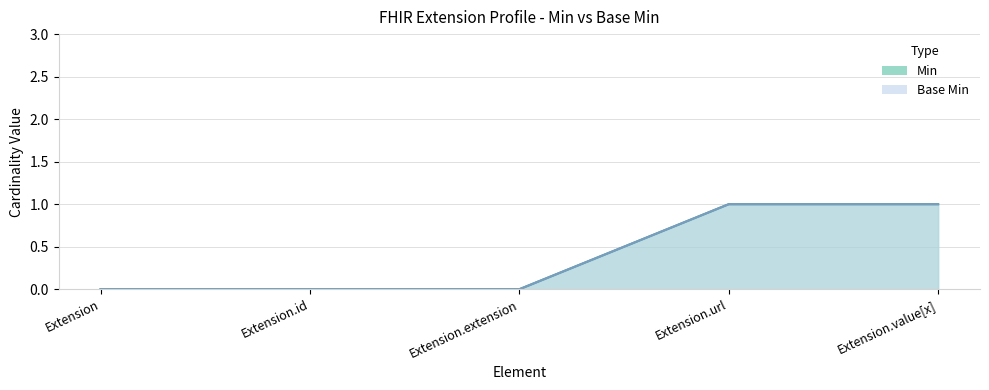

At which label does Base Min reach its minimum?

Extension